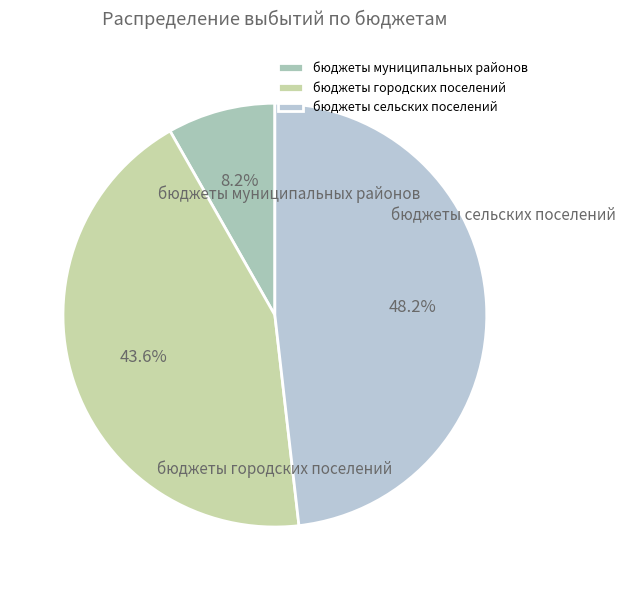

Approximately how many times larger is the value at бюджеты сельских поселений compared to бюджеты муниципальных районов?

5.8